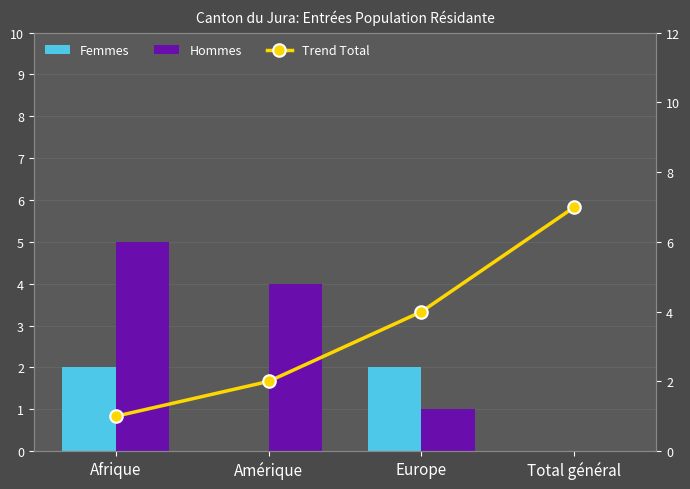

Are the bars horizontal?

No